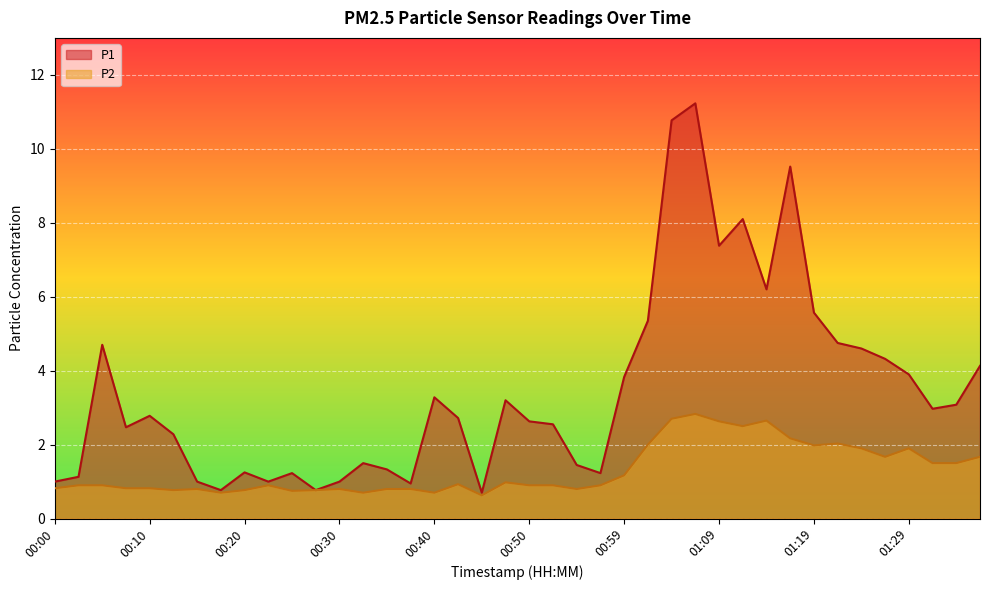

True or false: P1 and P2 cross at least once.

False